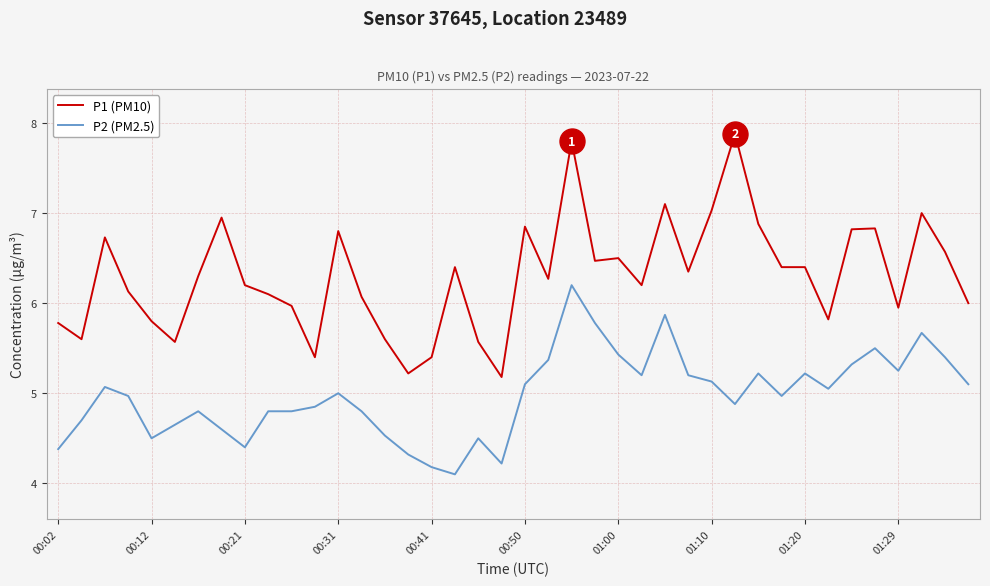

List the series in order of their peak value, highest first.

P1 (PM10), P2 (PM2.5)